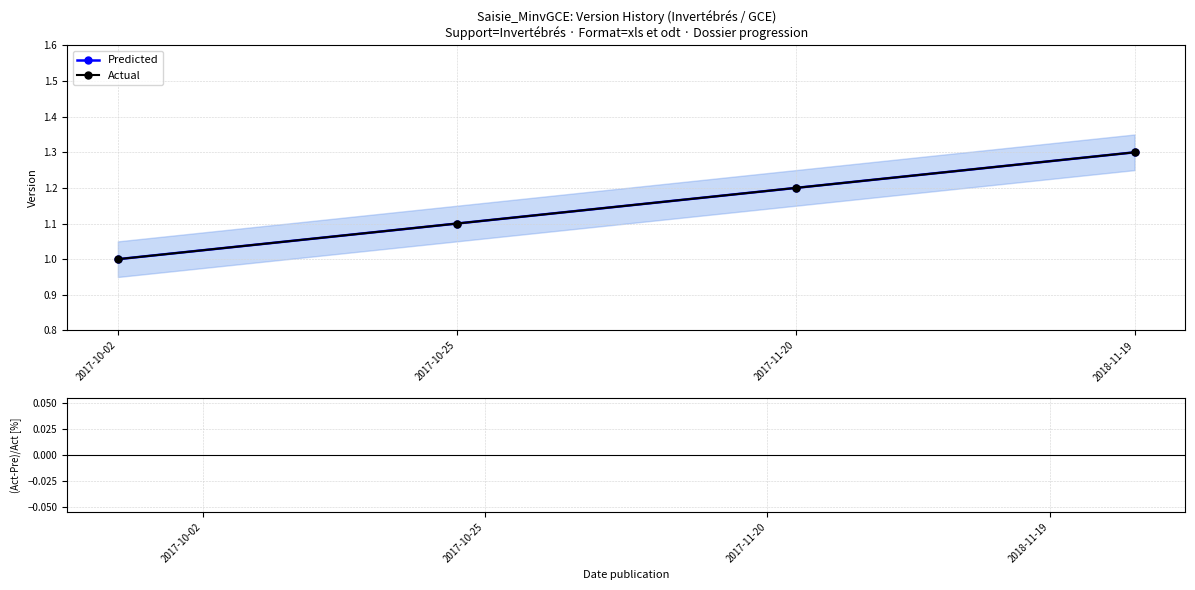

Between 2017-11-20 and 2018-11-19, which is larger?

2018-11-19